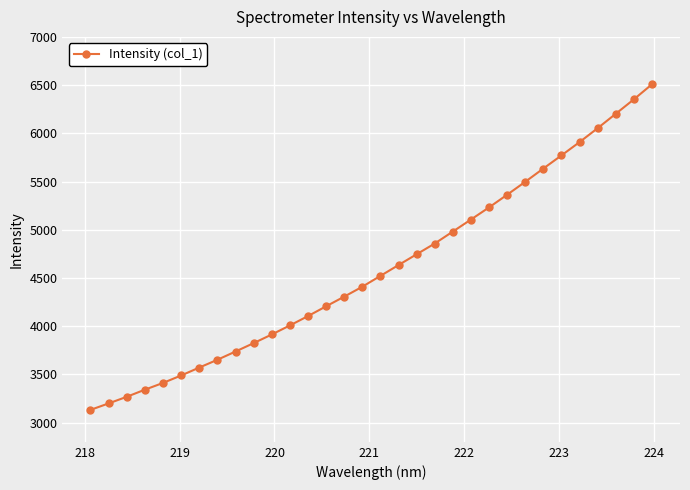

What is the sum of all values?

146931.1